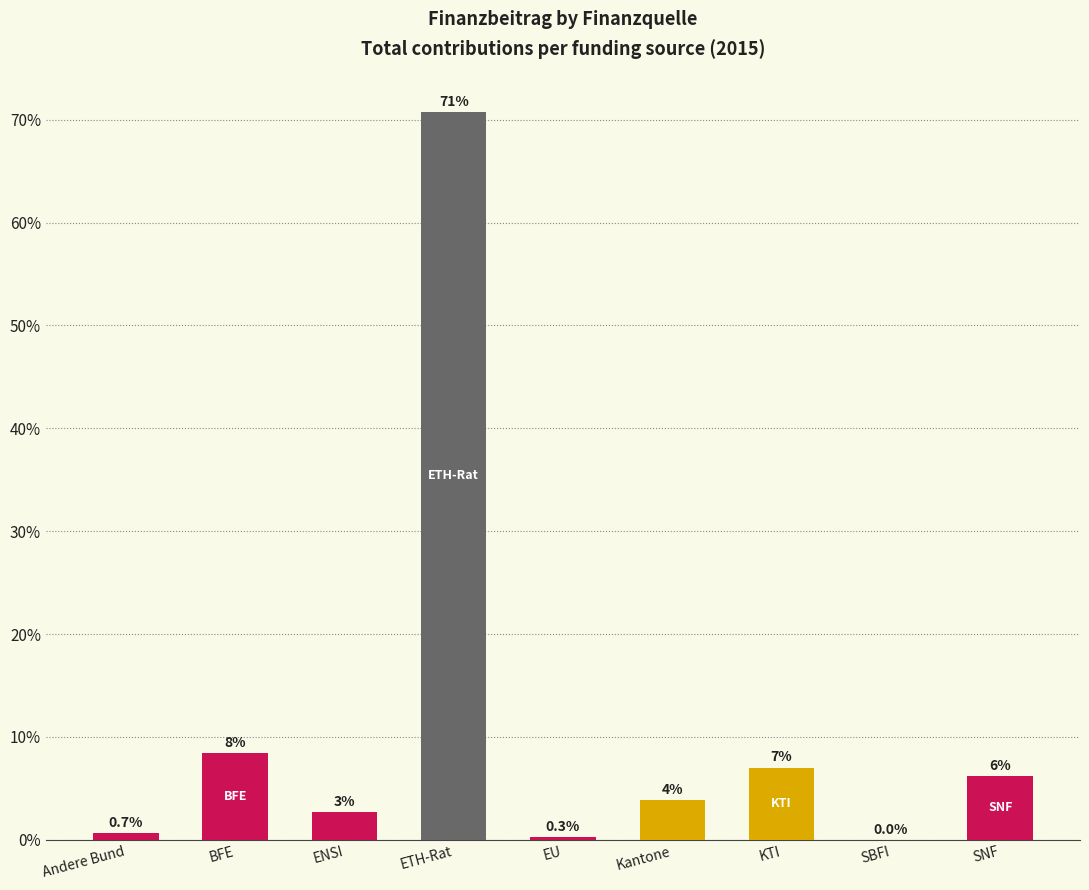

What is the maximum value shown in the chart?

70.8